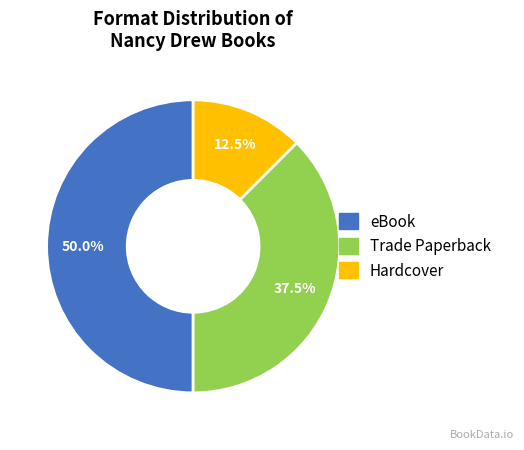

To the nearest percent, what portion does eBook represent?

50%